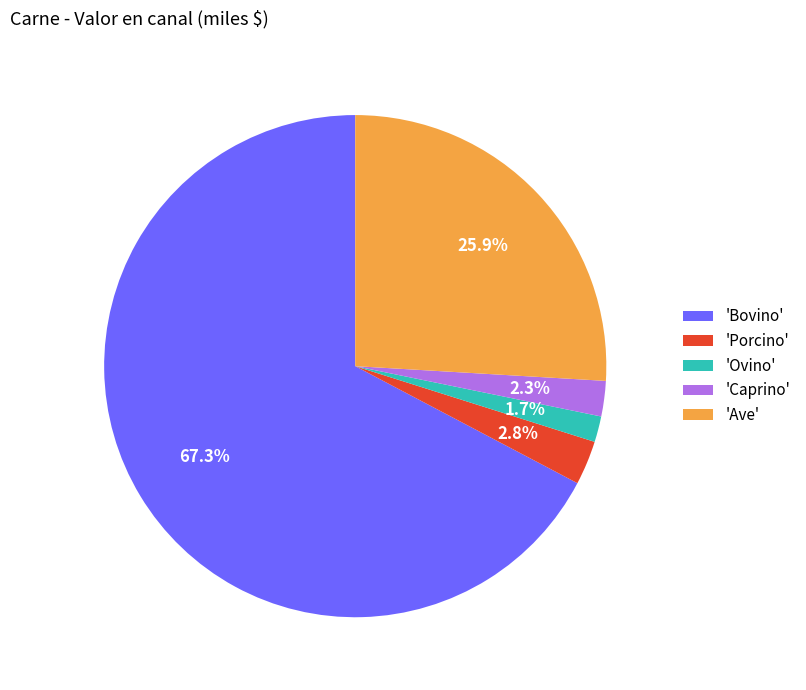

How many slices are in this pie chart?

5